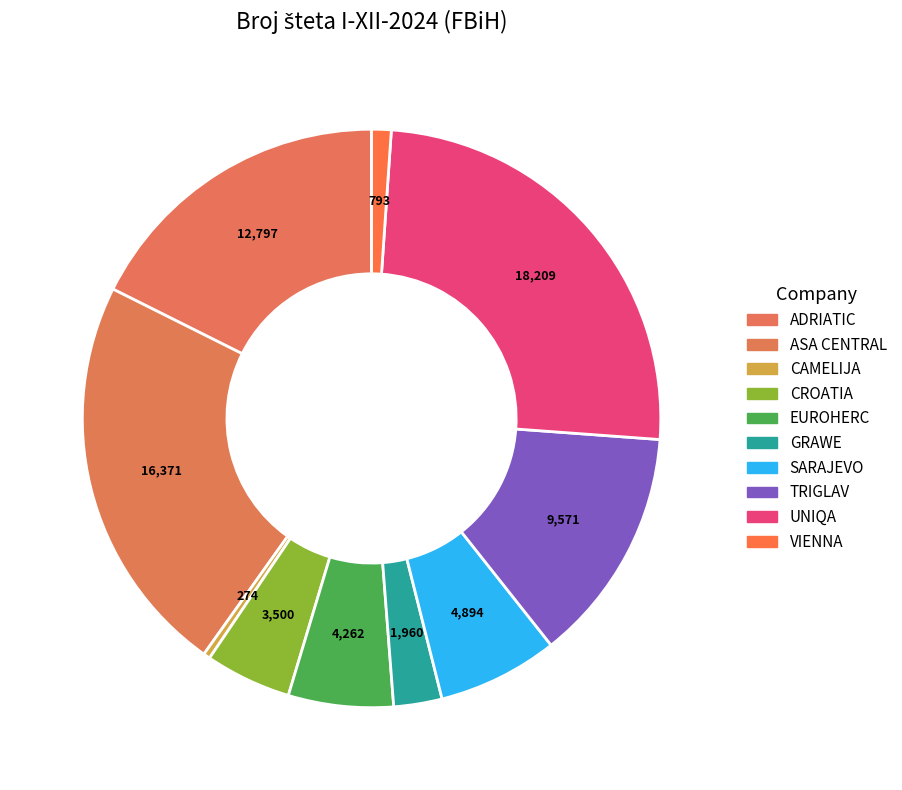

To the nearest percent, what percentage of the pie is TRIGLAV?

13%